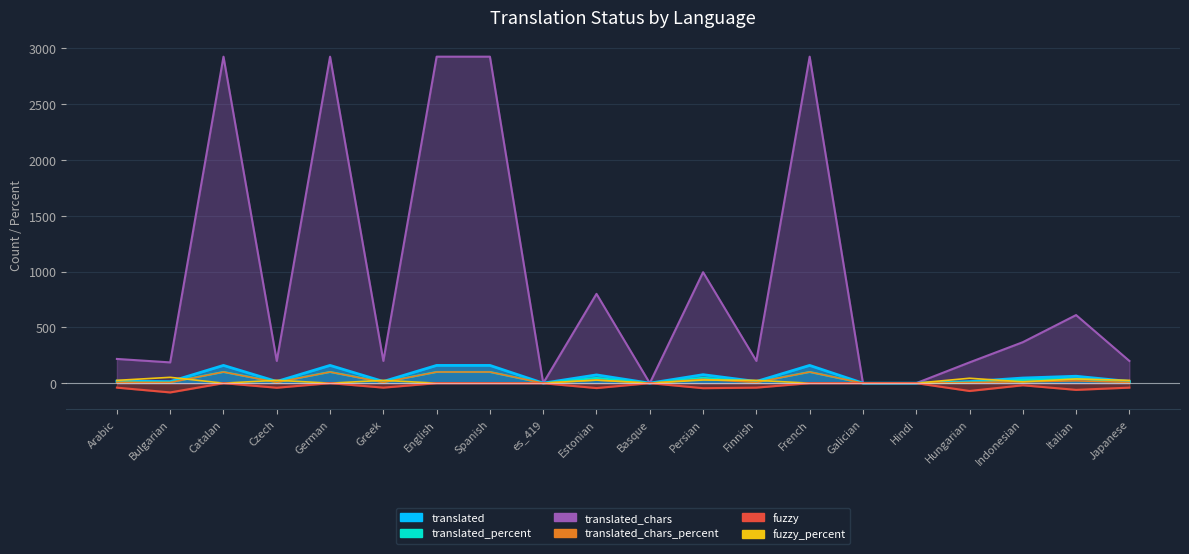

True or false: translated_percent has more than 0 interior local peaks.

True